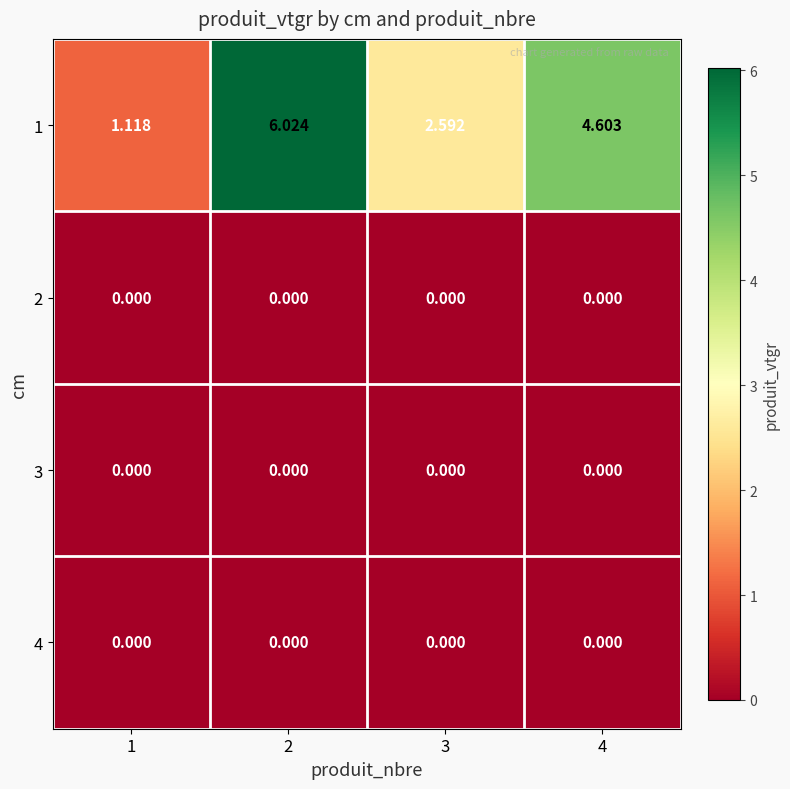

Between 1 and 3, which series saw the biggest shift?

1